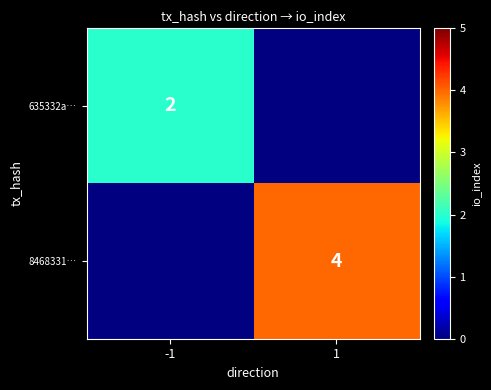

The 635332a… series shows 1 at -1. True or false?

False